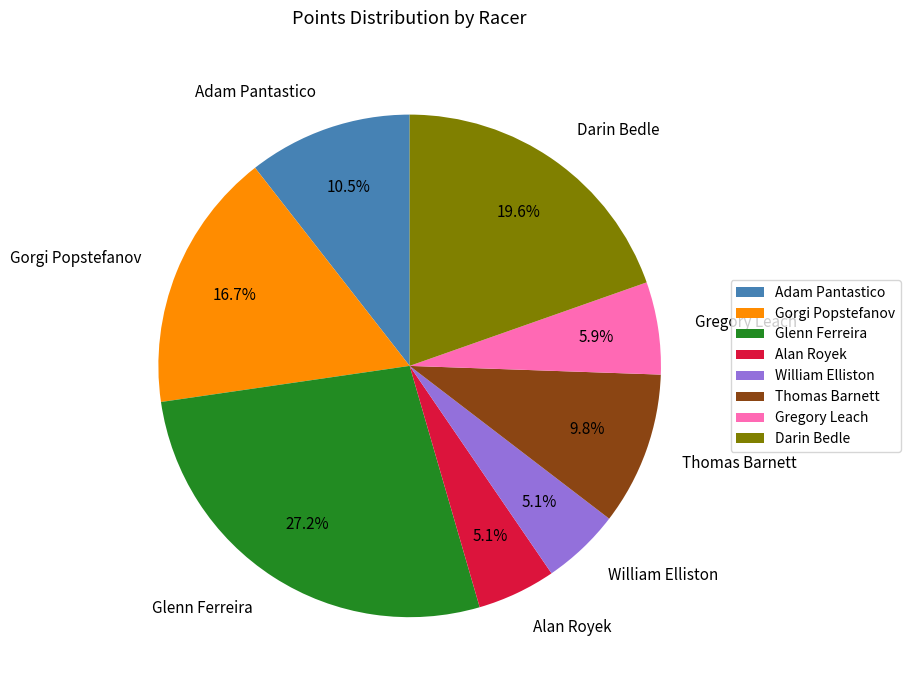

To the nearest percent, what is the average slice percentage?

12%